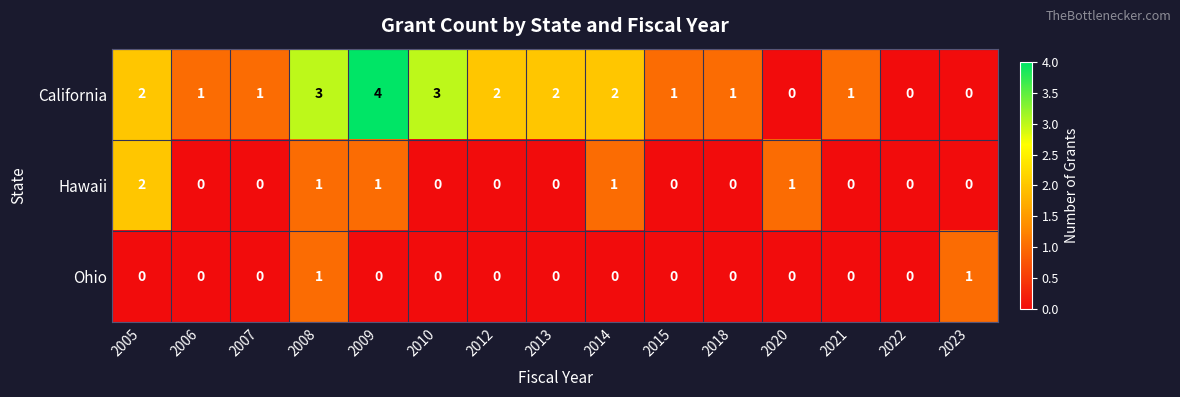

Which series has the largest range (max minus min)?

California